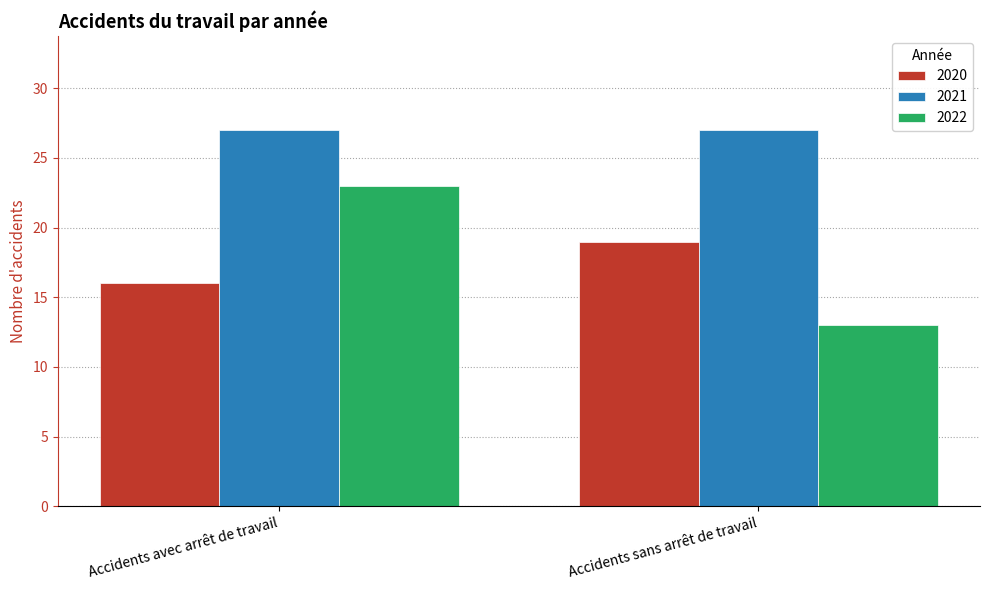

Rank the series at Accidents sans arrêt de travail from highest to lowest value.

2021, 2020, 2022